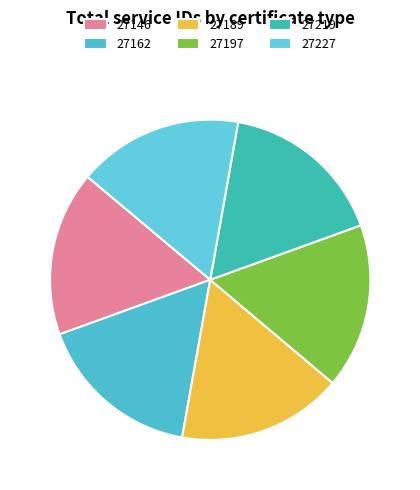

How much of the chart is everything except 27162?

83.3%